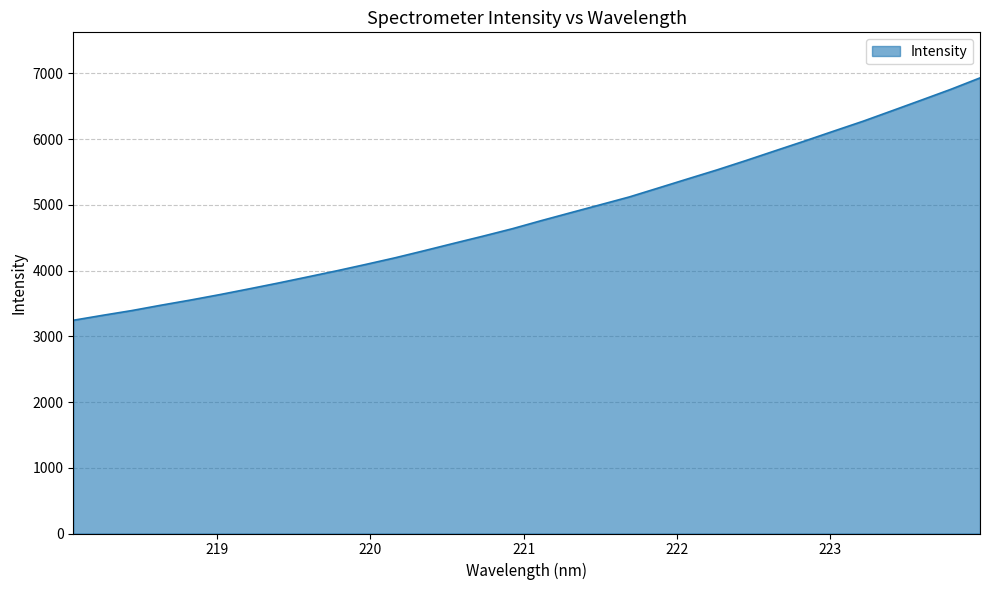

What is the difference between the maximum and minimum values?

3686.9